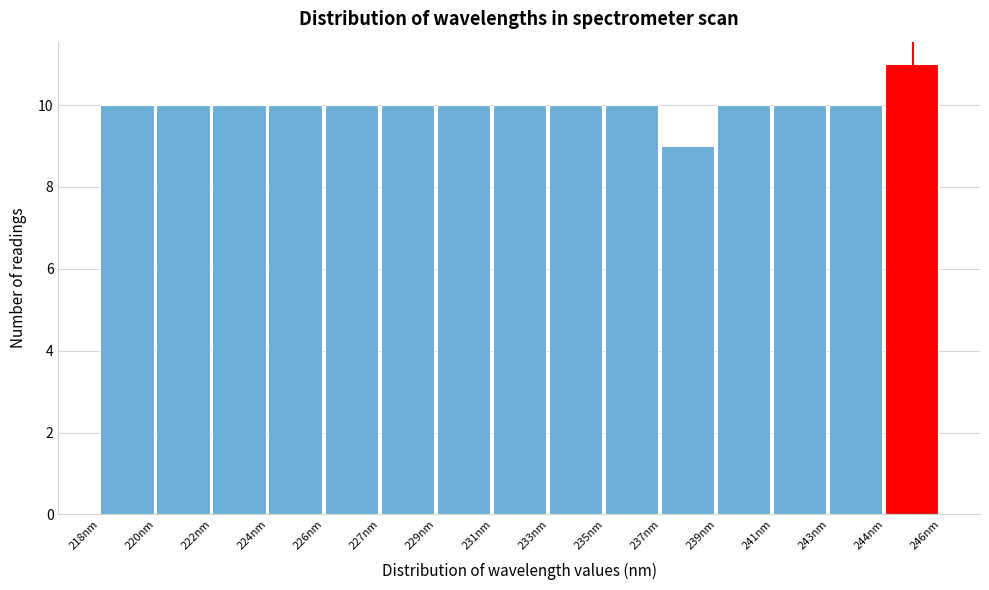

Reading left to right, what are all the values shown in this chart?

10	10	10	10	10	10	10	10	10	10	9	10	10	10	11